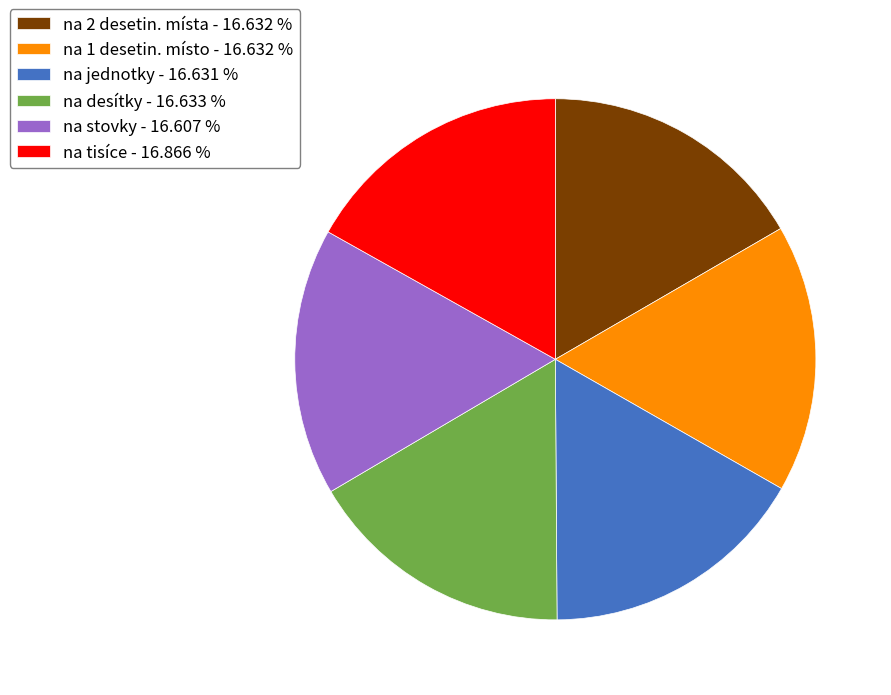

Approximately how many times larger is the value at na tisíce - 16.866 % compared to na 1 desetin. místo - 16.632 %?

1.0